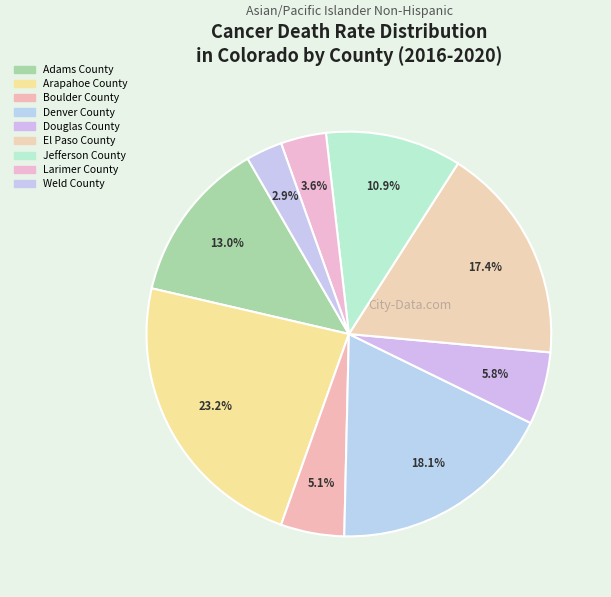

What percentage is the Denver County slice, to the nearest percent?

18%